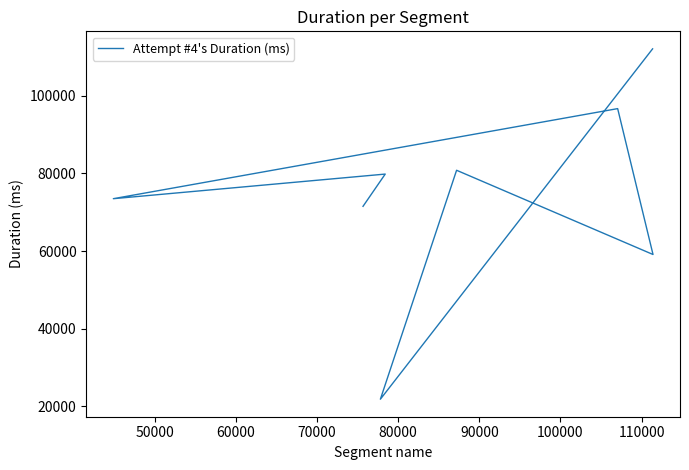

What is the minimum value shown in the chart?

21780